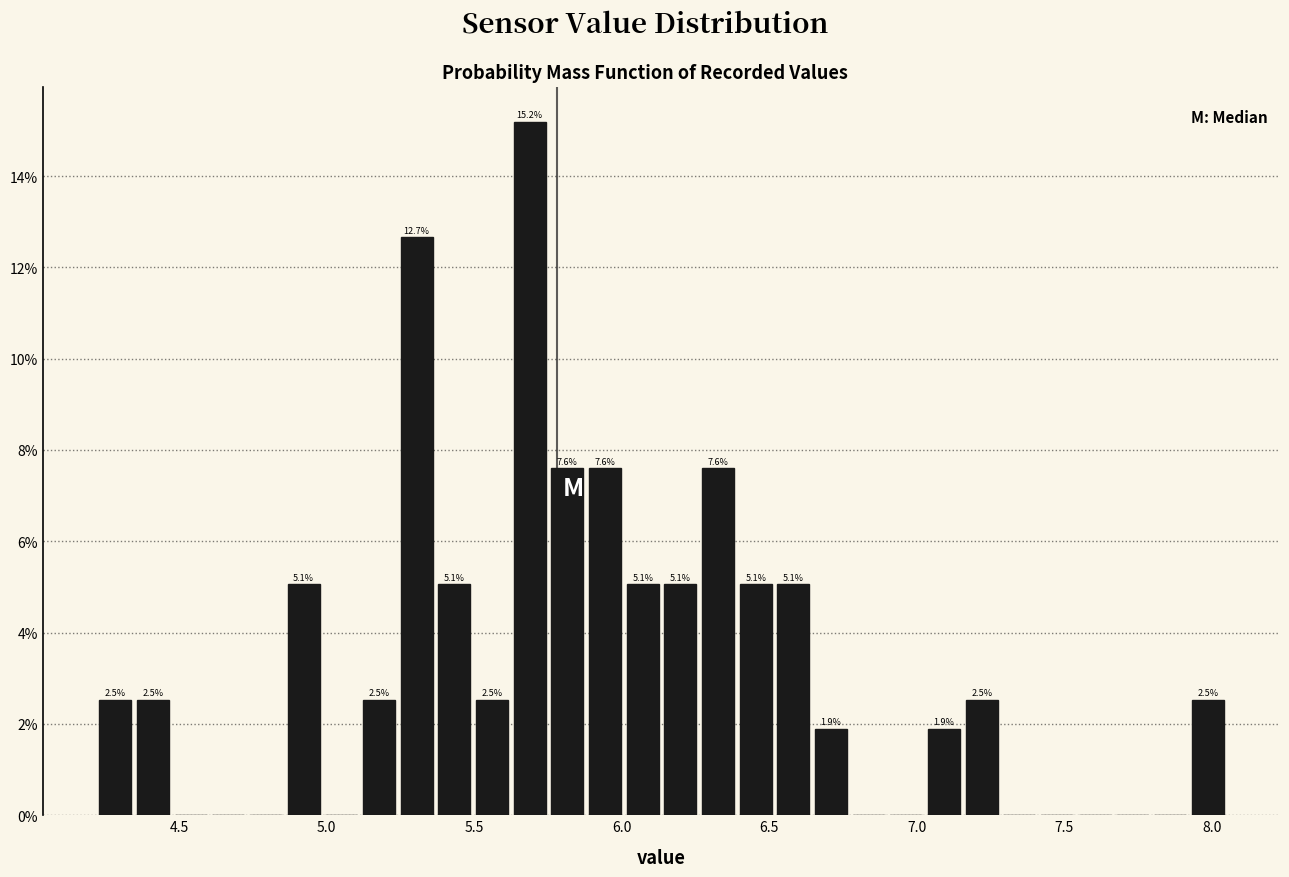

Read against the x-axis, roughly where is the centre of the tallest bar?

5.70